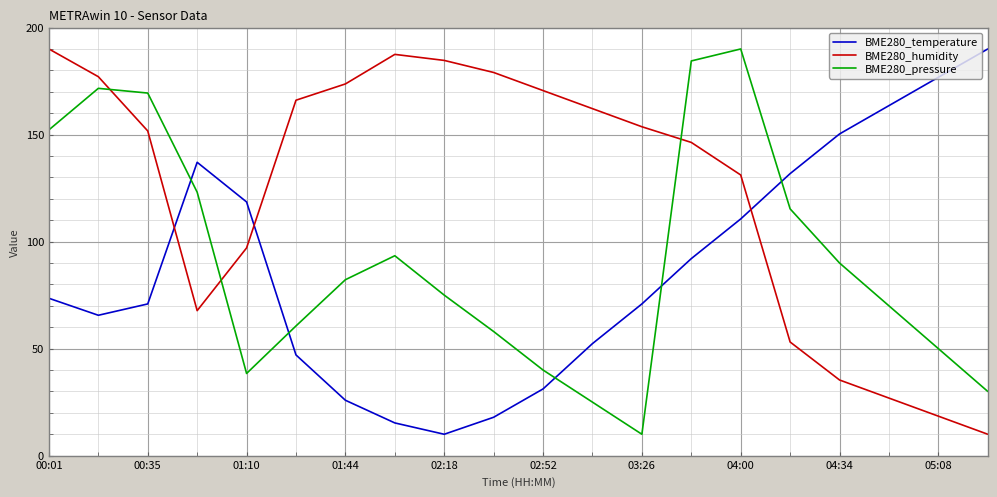

Which series has the largest total across all categories?

BME280_humidity